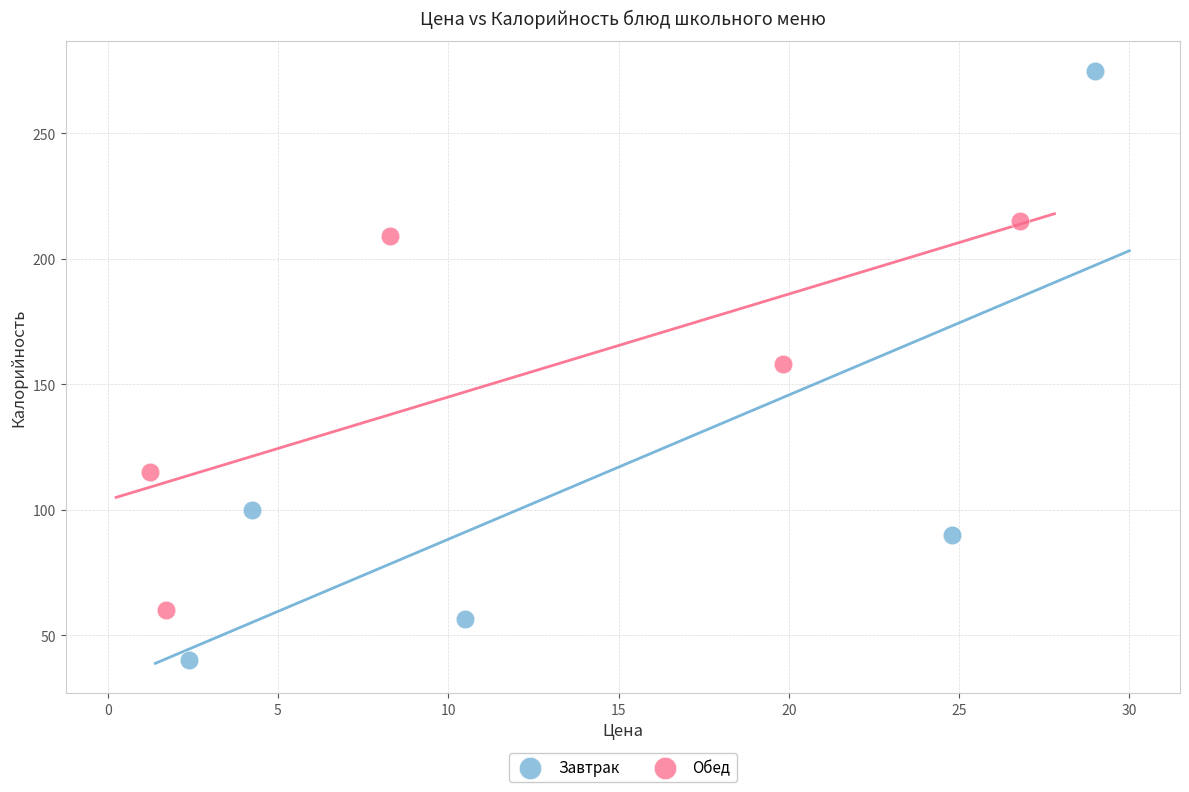

Which series contains the highest Y value?

Завтрак